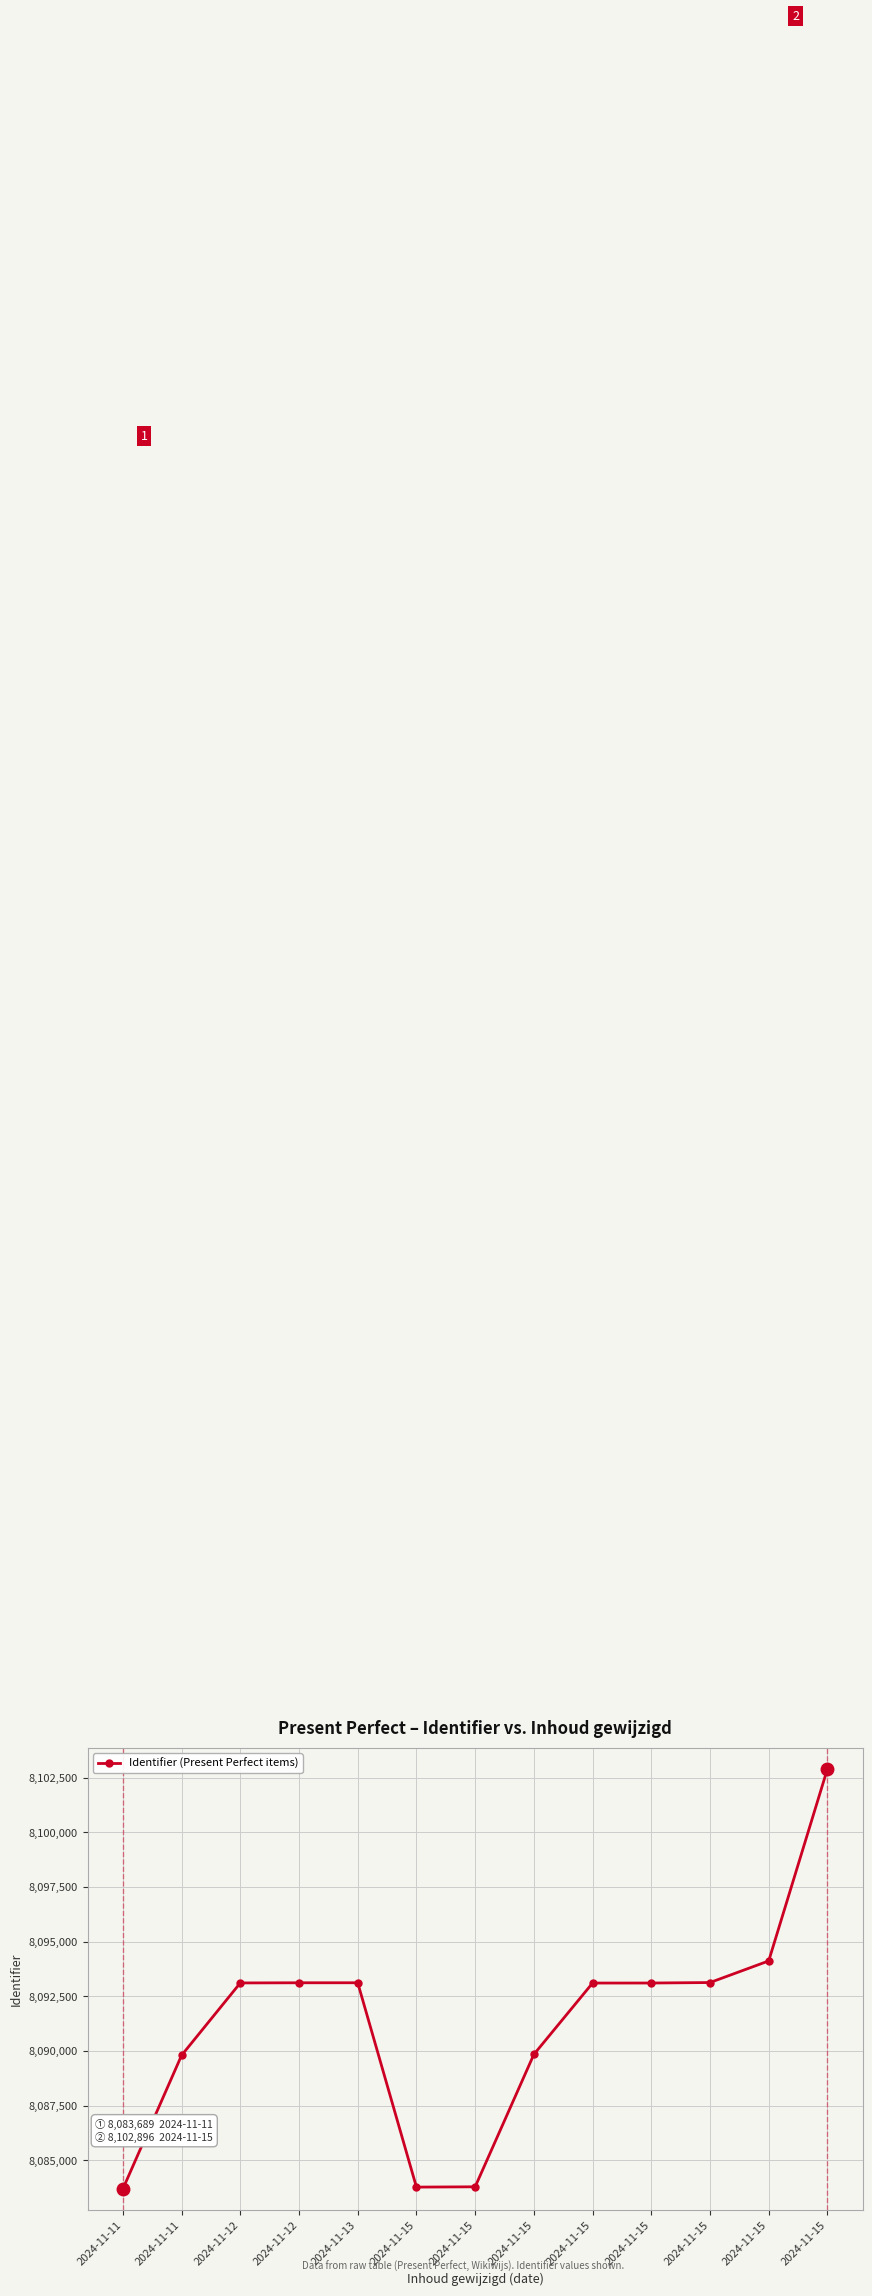

How many lines are shown in the chart?

1